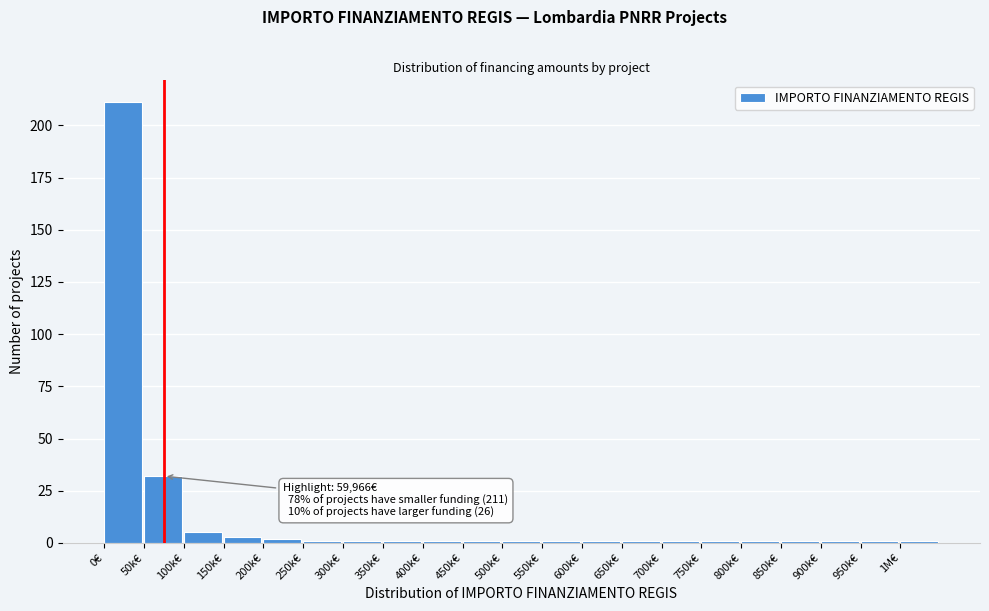

Reading left to right, list all the values displayed in this chart.

211	32	5	3	2	1	1	1	1	1	1	1	1	1	1	1	1	1	1	1	1